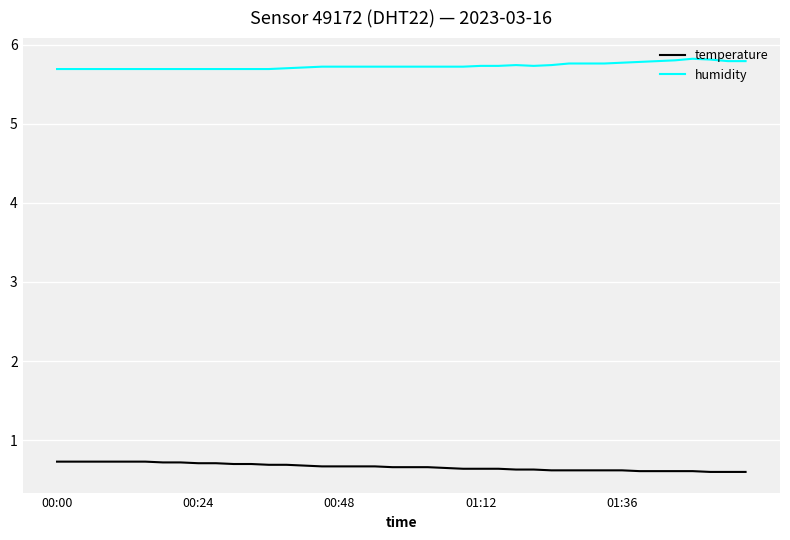

True or false: temperature and humidity cross at least once.

False